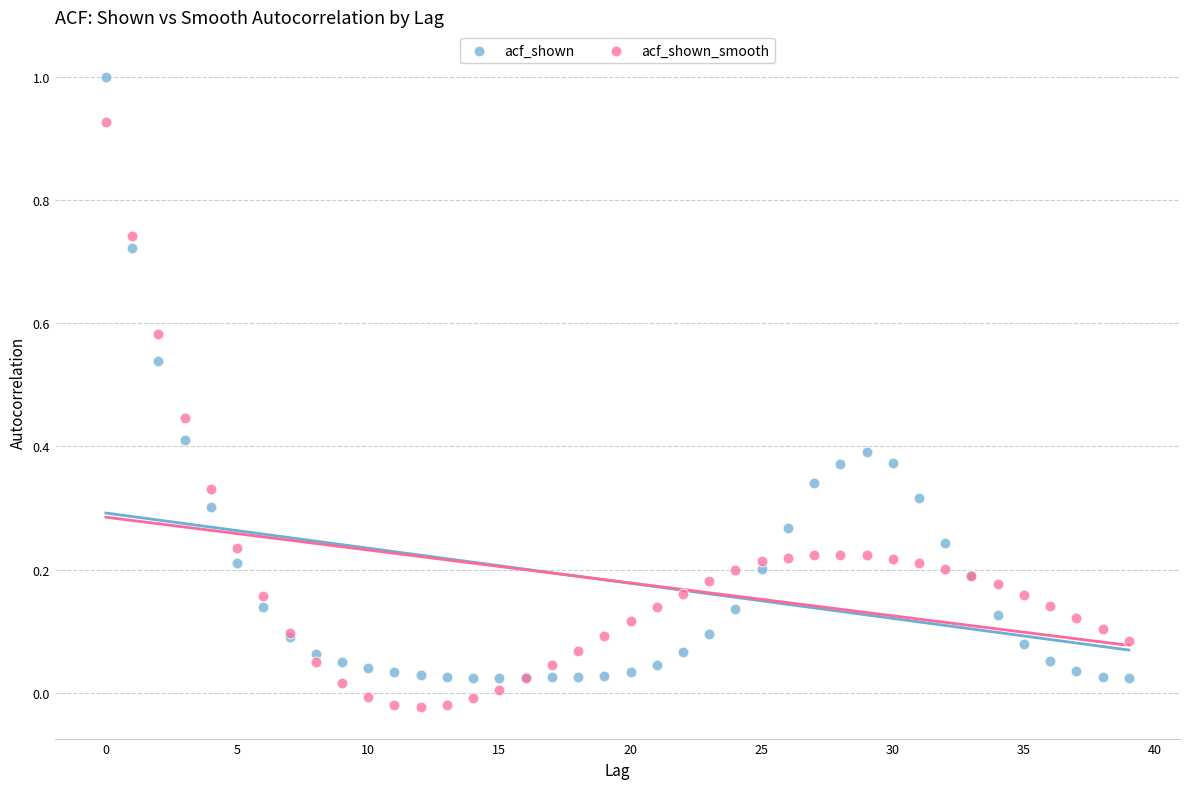

Which series has the largest Y range (max minus min)?

acf_shown